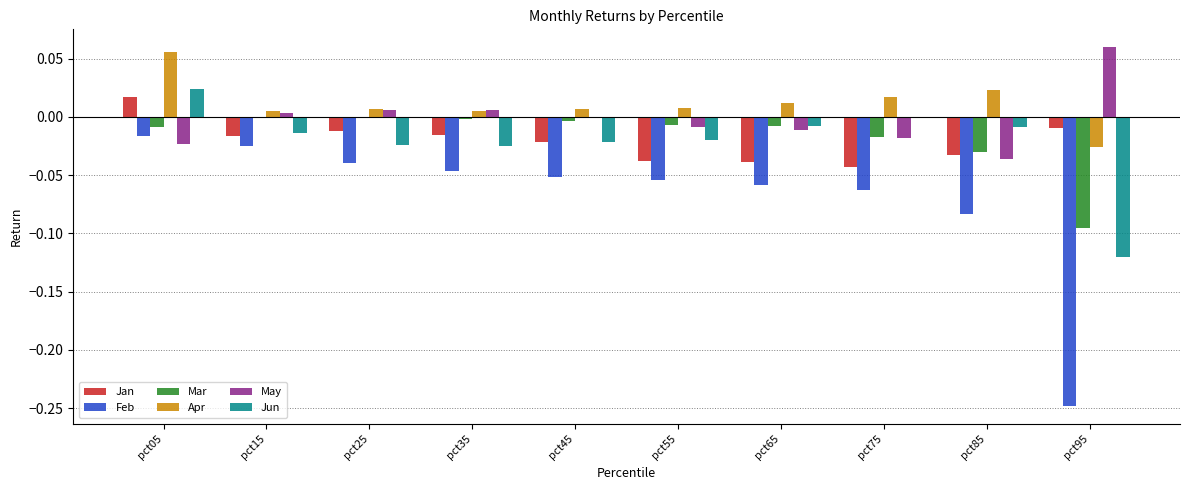

Where is Feb nearest to the value 0?

pct05